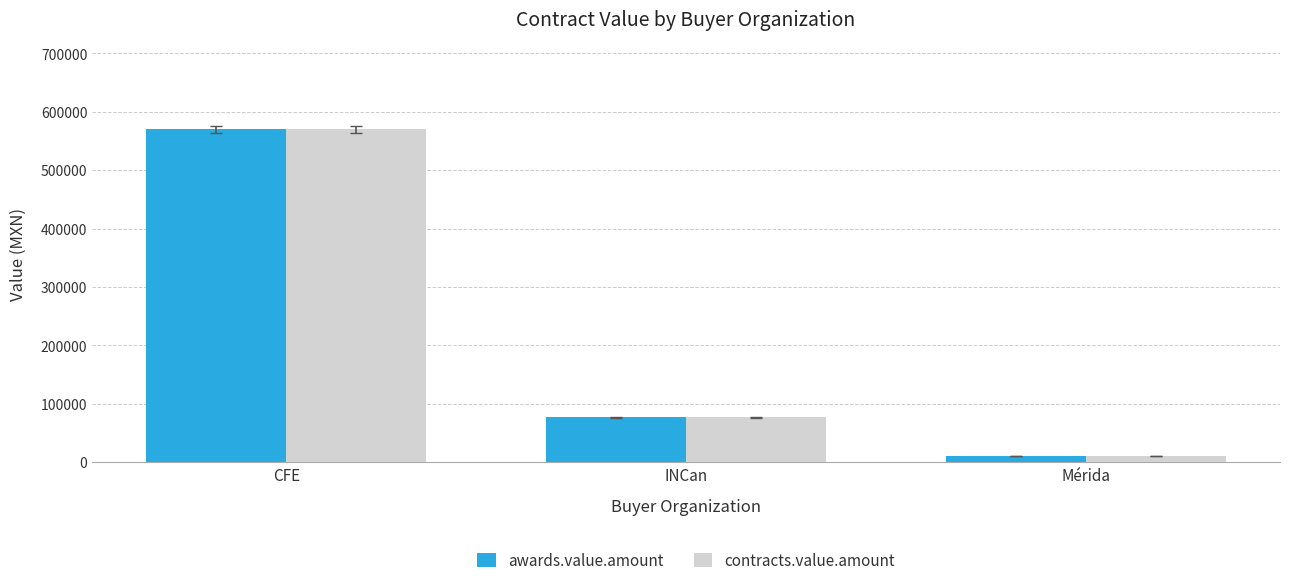

Reading left to right, extract all data points from this chart.

awards.value.amount: 570000.0	77190.3	10000.0
contracts.value.amount: 570000.0	77190.3	10000.0